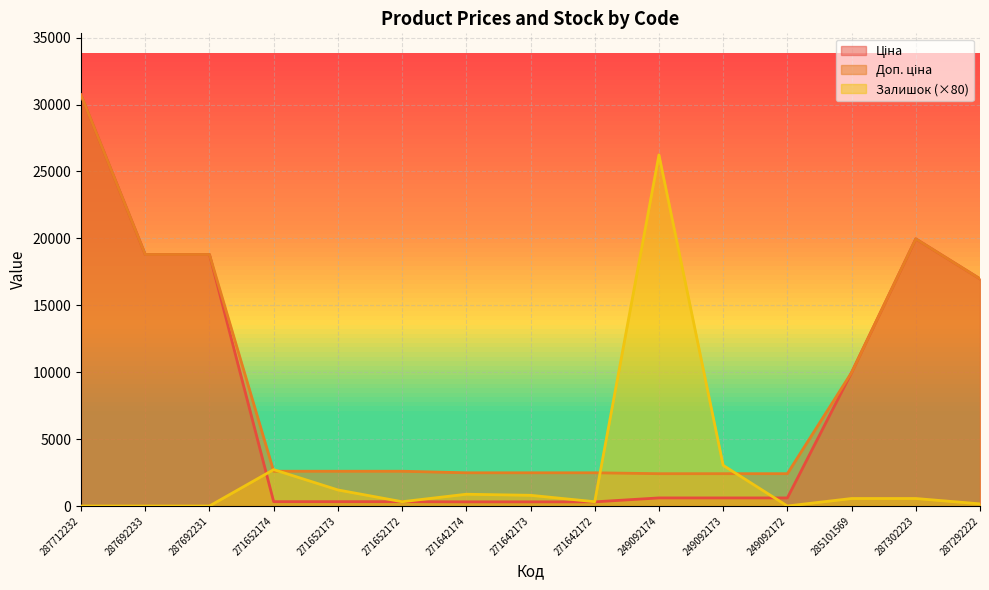

Which series has the widest spread of values?

Ціна